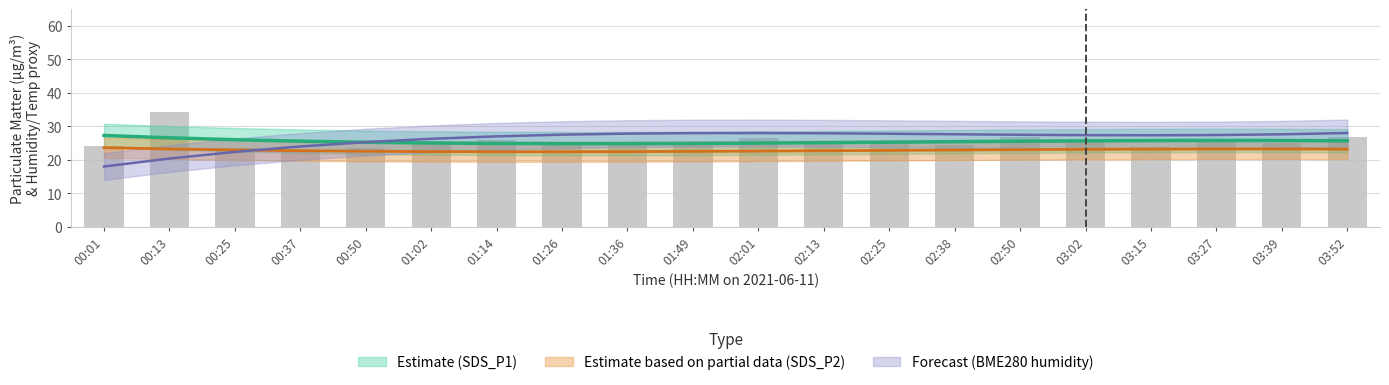

How many categories are shown in the chart?

20